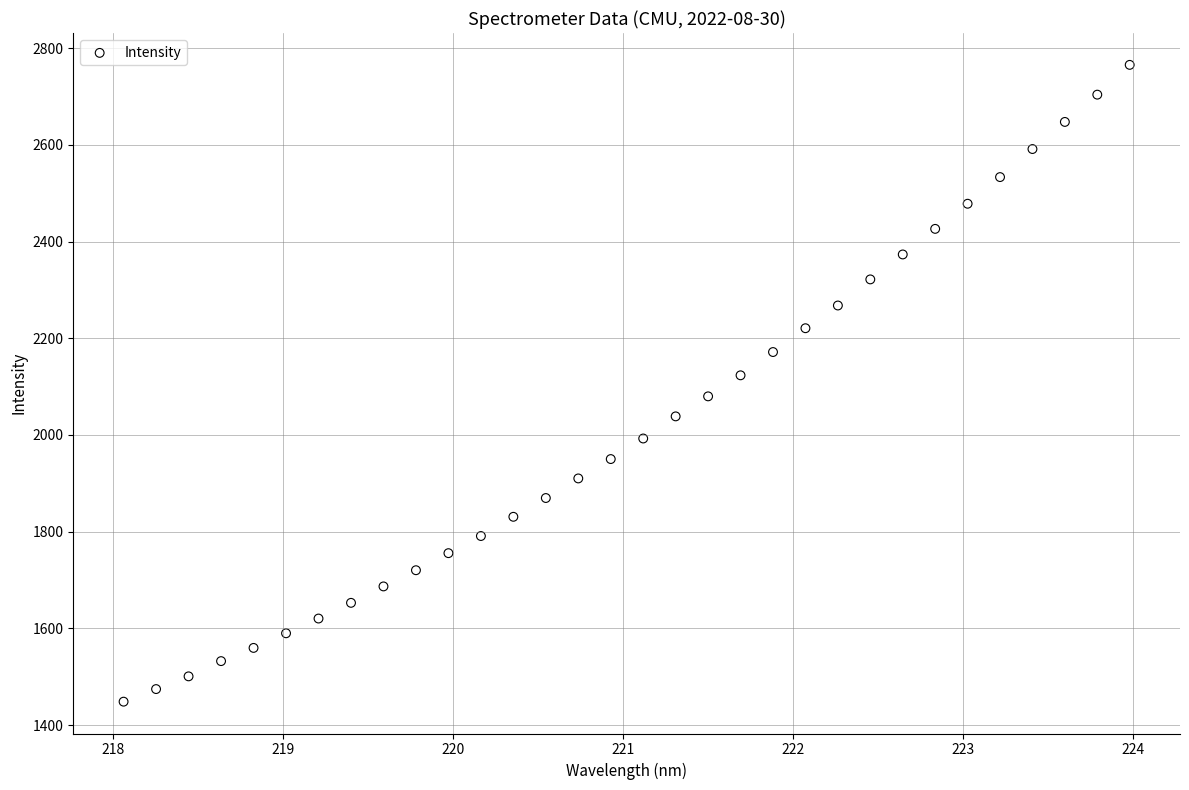

What is the range of Y values (max minus min)?

1316.9